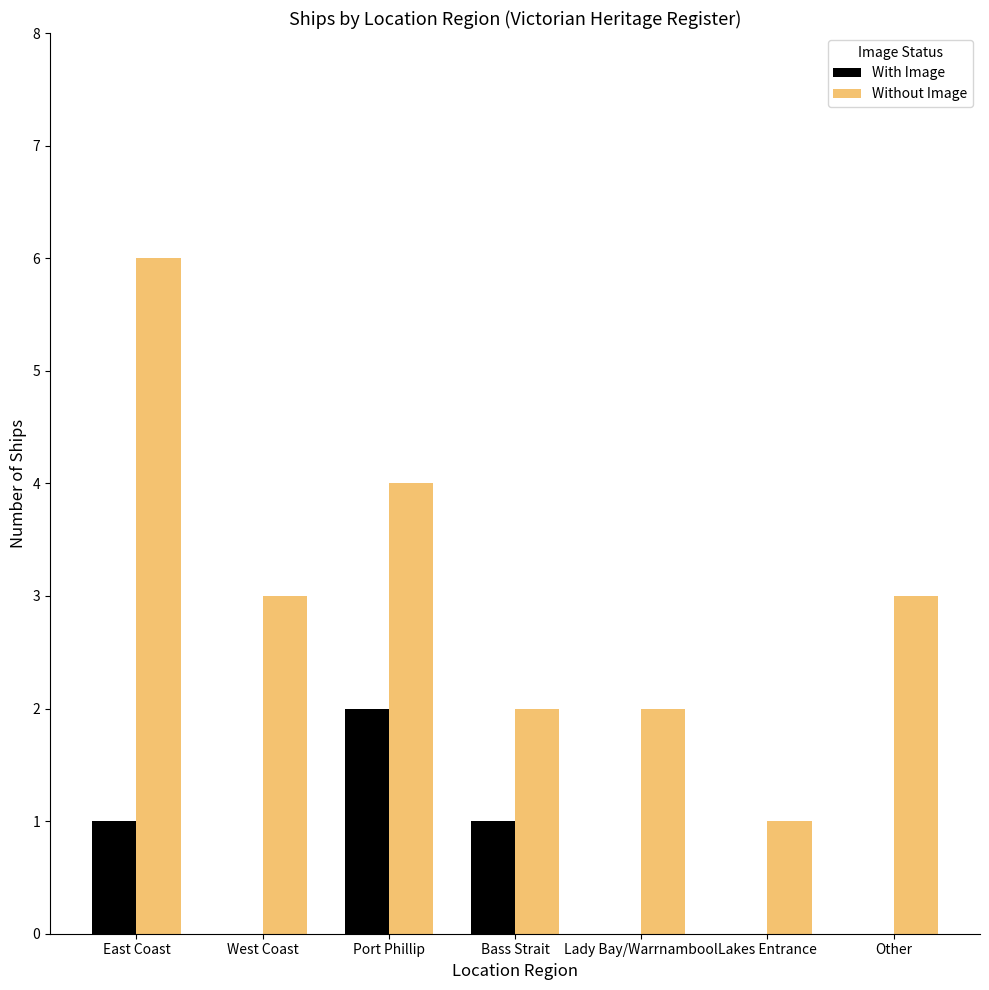

At which category is the sum across all series the highest?

East Coast